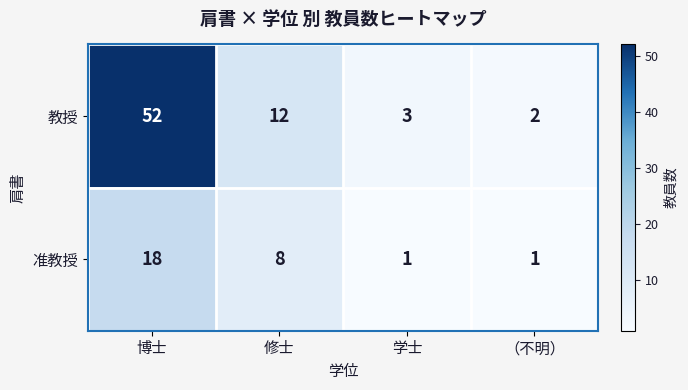

At how many categories does at least one series exceed 19?

1